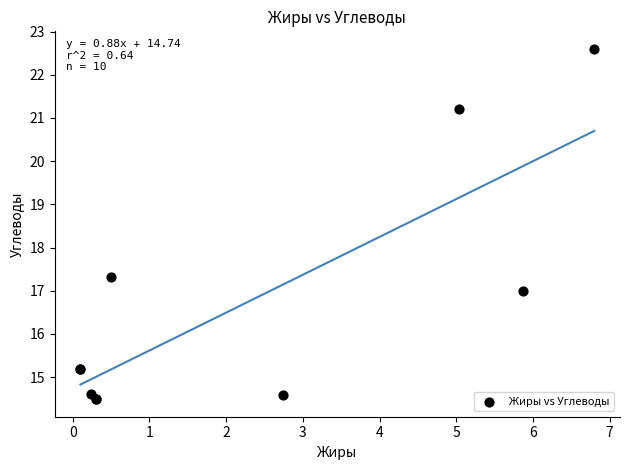

What Y value in the scatter plot is closest to 18?

17.3